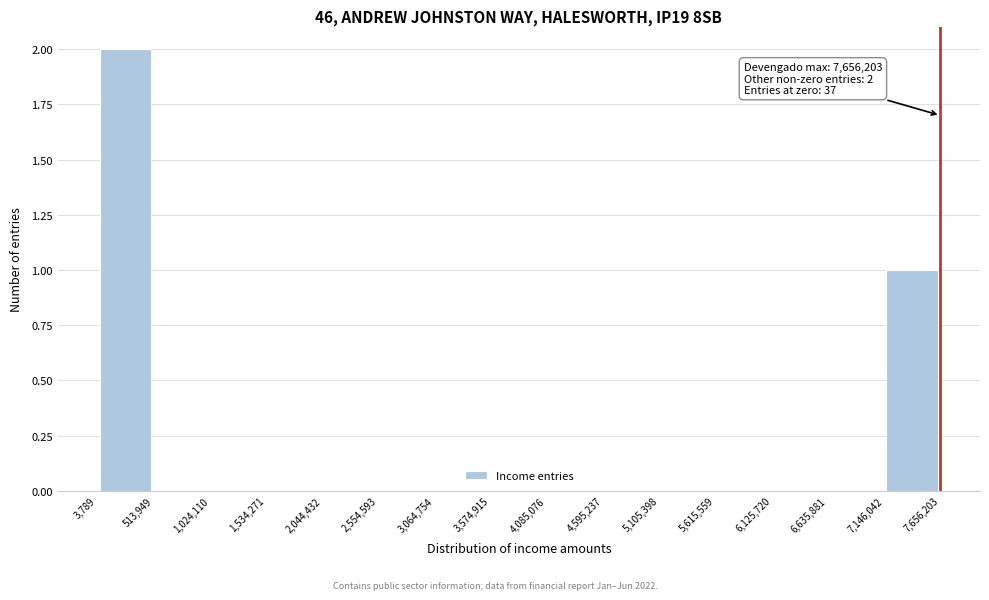

Over which range of the x-axis is the bar tallest?

3,789 to 513,949